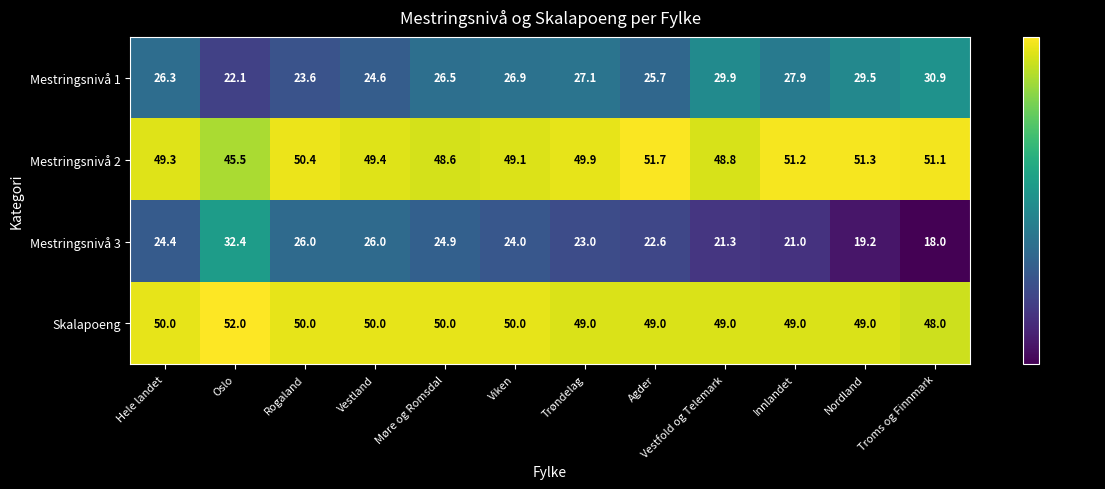

Which series has the widest spread of values?

Mestringsnivå 3